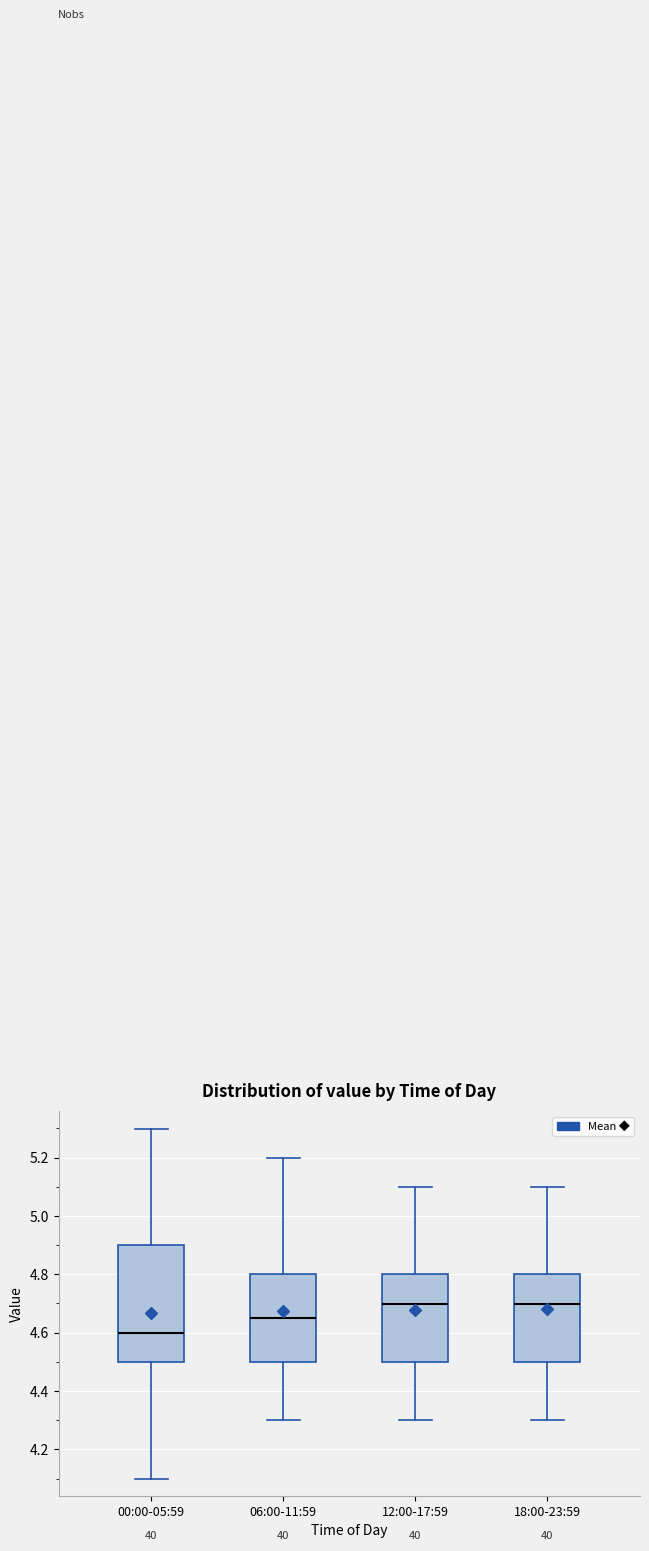

Reading left to right, read every box against the y-axis: the position of its median line, the range the box covers, and the ends of its whiskers. The values are not printed on the chart, so give them approximately, as read against the axis.

00:00-05:59: median 4.60, box 4.50 to 4.90, whiskers 4.10 to 5.30
06:00-11:59: median 4.66, box 4.50 to 4.80, whiskers 4.30 to 5.20
12:00-17:59: median 4.70, box 4.50 to 4.80, whiskers 4.30 to 5.10
18:00-23:59: median 4.70, box 4.50 to 4.80, whiskers 4.30 to 5.10